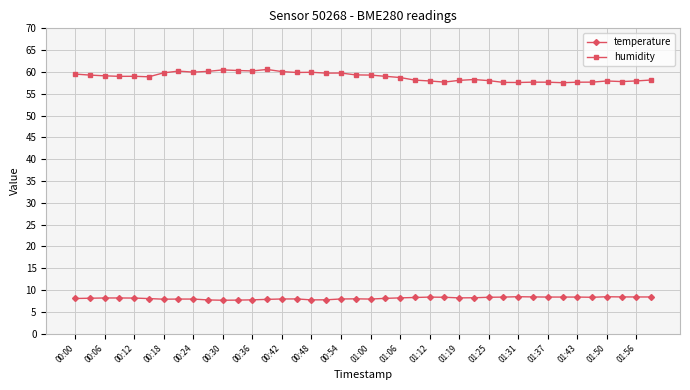

What is the value of the humidity point at the 9th from the left?

60.0